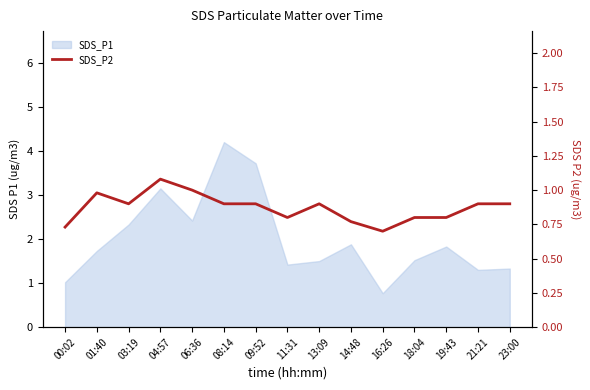

The chart shows a value of 0.3 at 21:21. True or false?

False